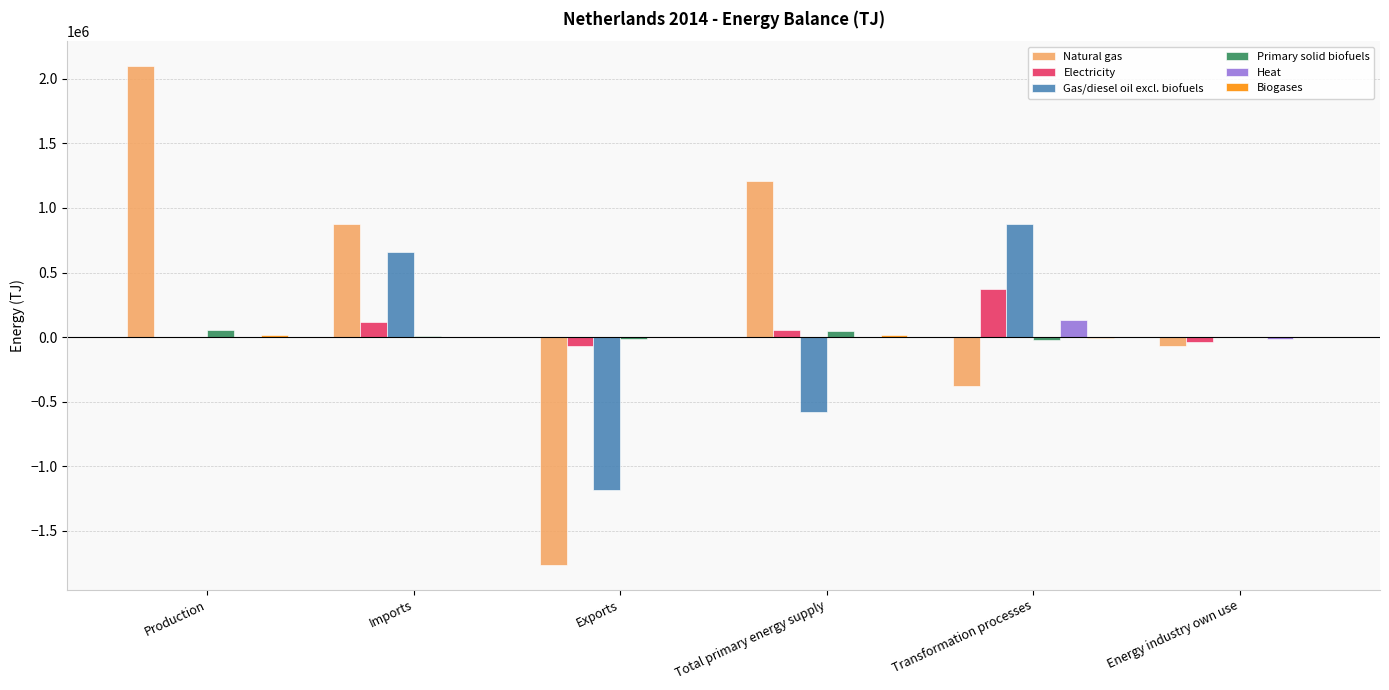

Which category has the highest value across all series?

Production